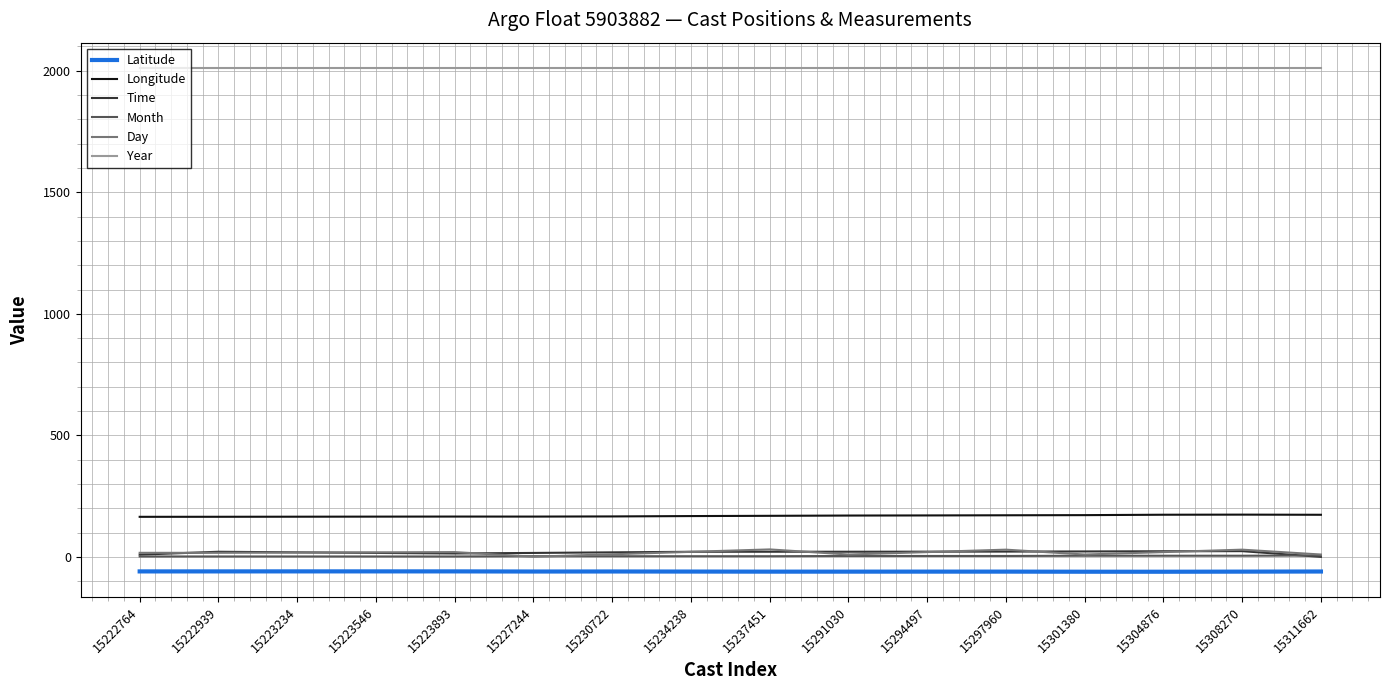

True or false: Latitude and Day cross at least once.

False